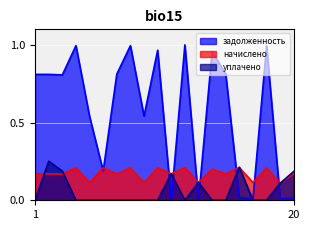

Reading left to right, transcribe all the data shown in this chart.

задолженность: 1=0.8	2=0.8	3=0.8	4=1.0	5=0.5	6=0.2	7=0.8	8=1.0	9=0.5	10=1.0	11=0.0	12=1.0	13=0.0	14=1.0	15=0.8	16=0.0	17=0.0	18=1.0	19=0.0	20=0.0
начислено: 1=0.2	2=0.2	3=0.2	4=0.2	5=0.1	6=0.2	7=0.2	8=0.2	9=0.1	10=0.2	11=0.2	12=0.2	13=0.1	14=0.2	15=0.2	16=0.2	17=0.1	18=0.2	19=0.1	20=0.2
уплачено: 1=0.0	2=0.3	3=0.2	4=0.0	5=0.0	6=0.0	7=0.0	8=0.0	9=0.0	10=0.0	11=0.2	12=0.0	13=0.1	14=0.0	15=0.0	16=0.2	17=0.0	18=0.0	19=0.1	20=0.2